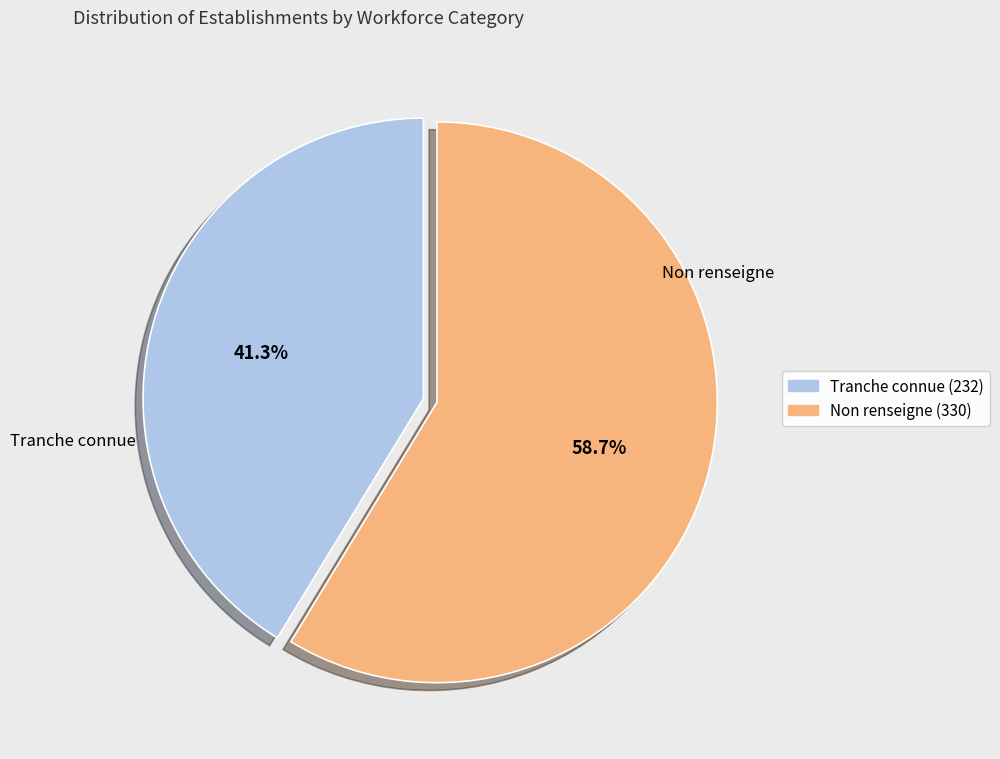

Which slice is the smallest?

Tranche connue (232)